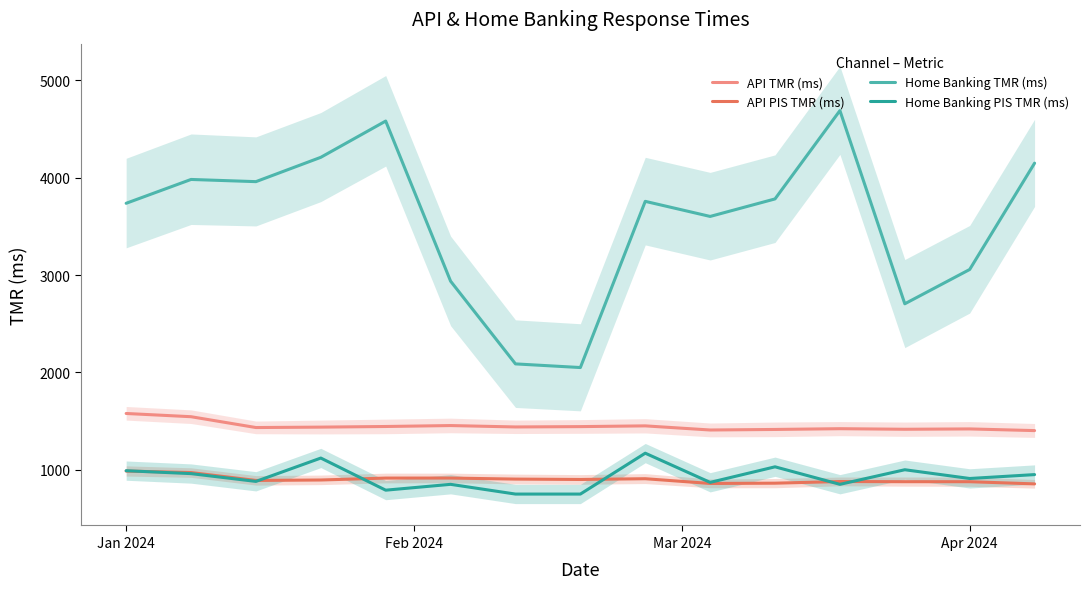

True or false: Home Banking TMR (ms) and API PIS TMR (ms) intersect in this chart.

False